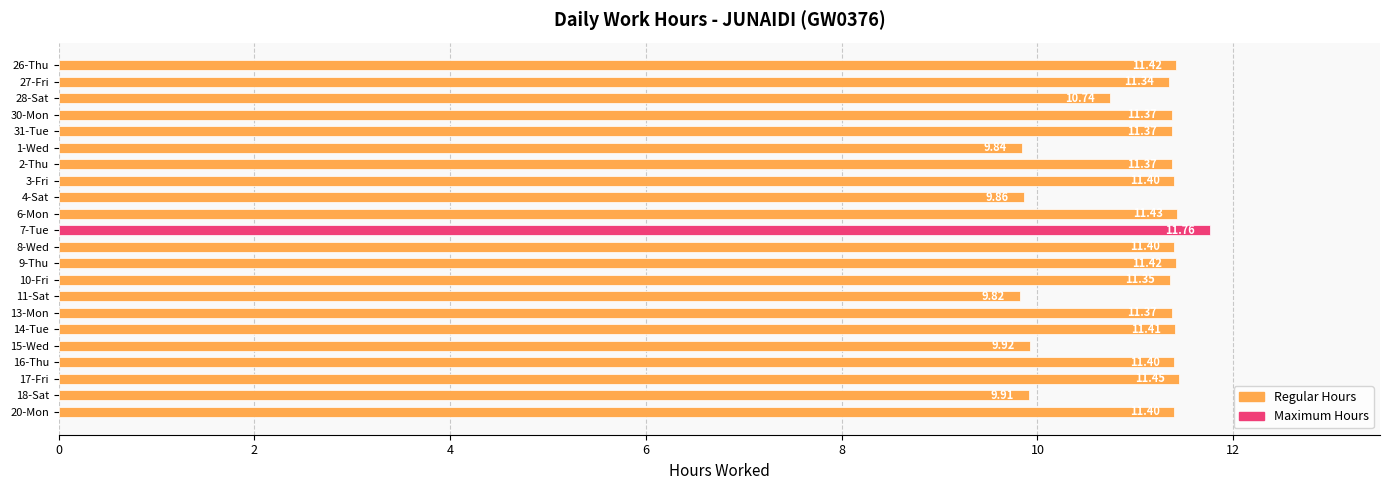

What is the average value?

11.0